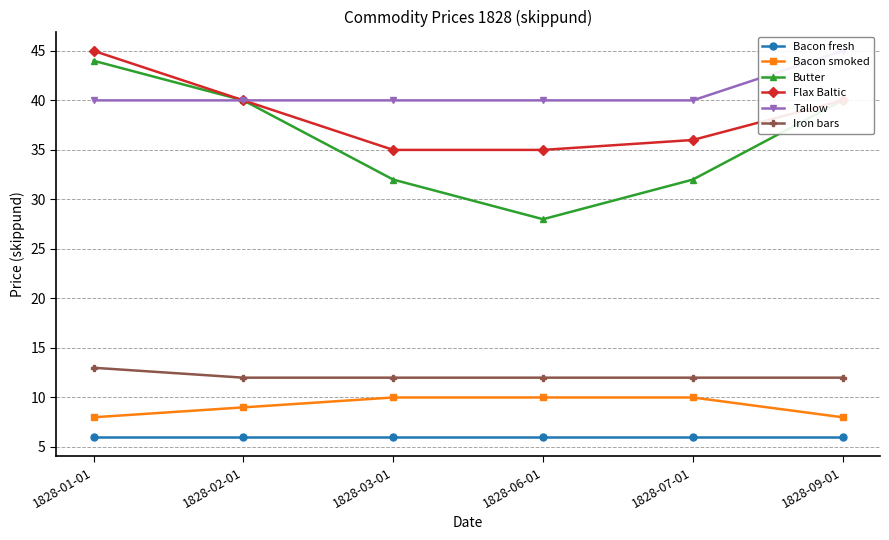

What are all the series names shown in the legend?

Bacon fresh, Bacon smoked, Butter, Flax Baltic, Tallow, Iron bars